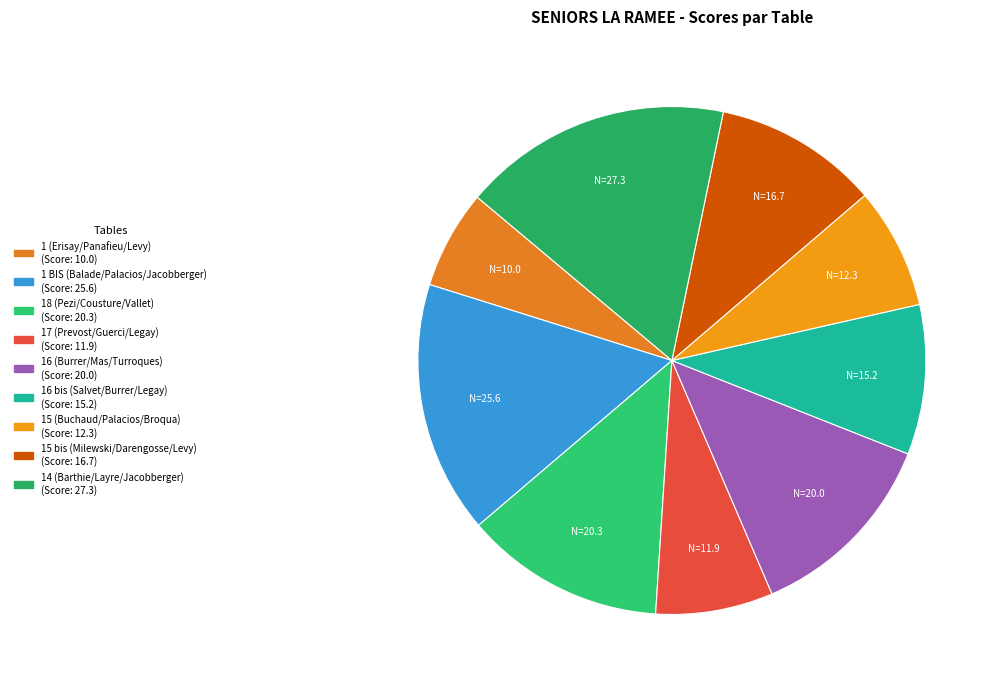

To the nearest percent, what portion does 15 bis (Milewski/Darengosse/Levy) represent?

10%